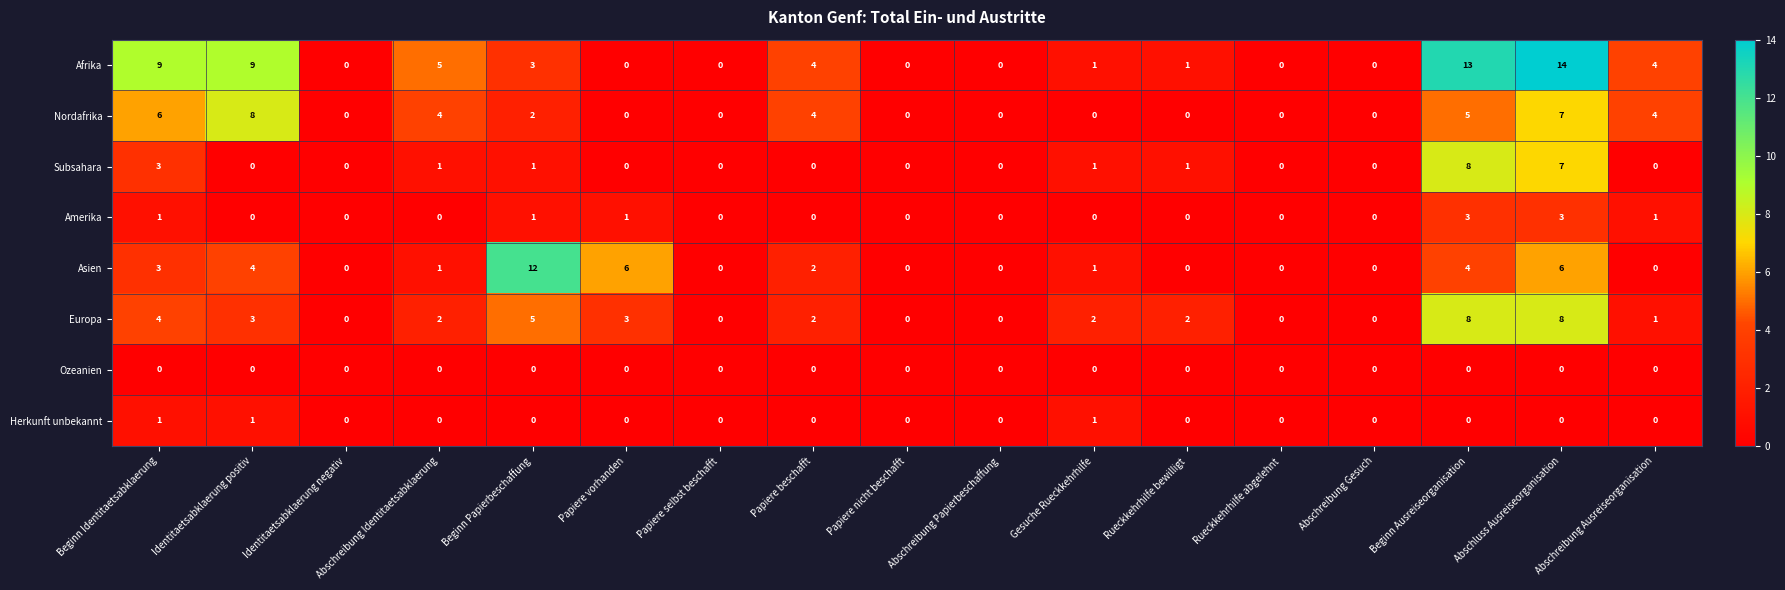

The value of Subsahara at Papiere beschafft is -3. True or false?

False